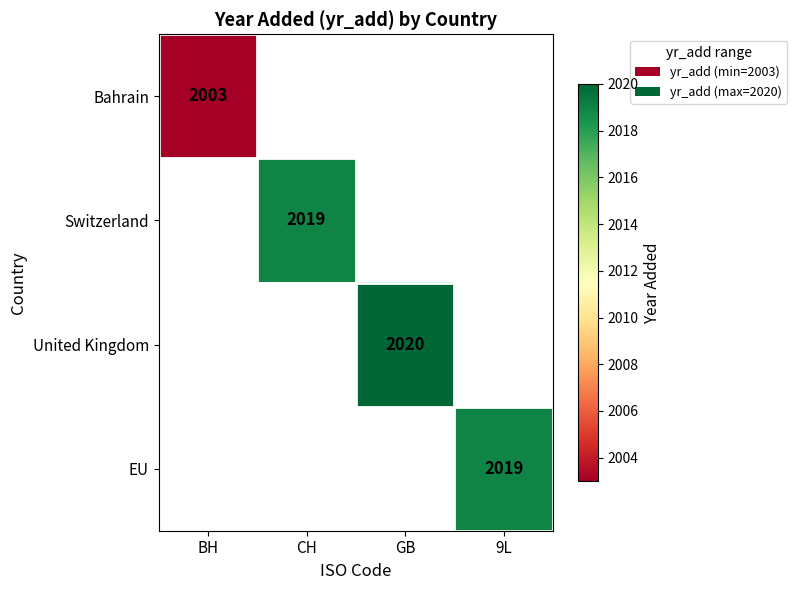

What is the minimum value shown in the chart?

2003.0